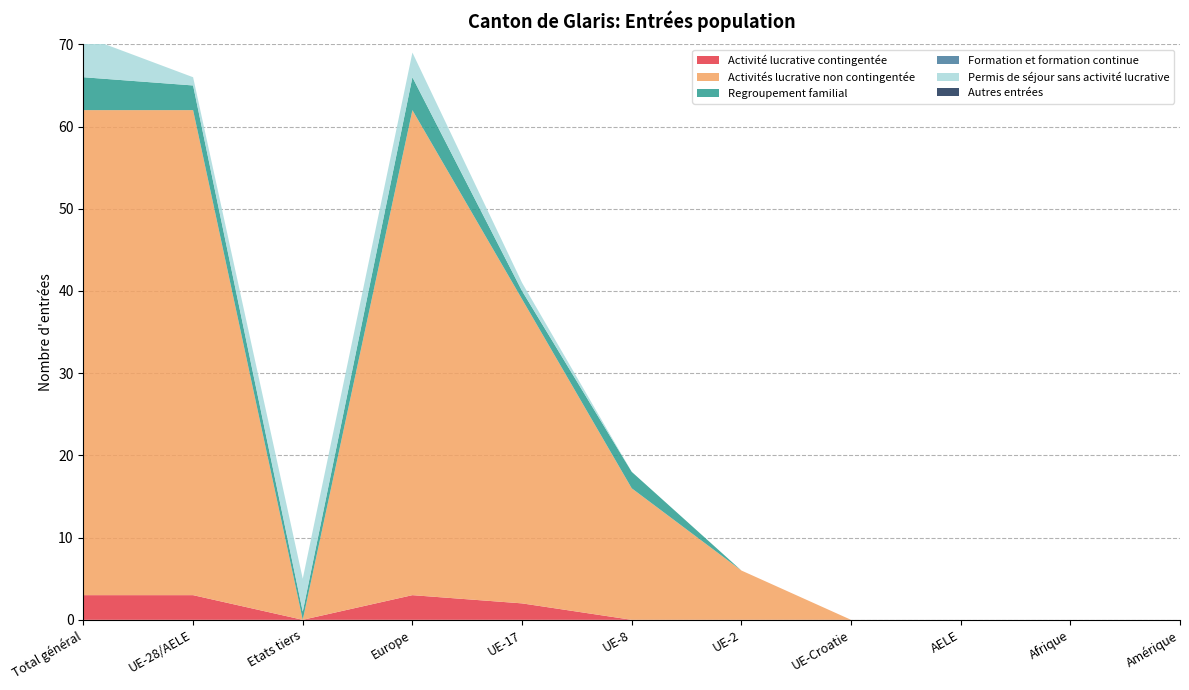

Reading left to right, transcribe all the data shown in this chart.

Activité lucrative contingentée: Total général=3	UE-28/AELE=3	Etats tiers=0	Europe=3	UE-17=2	UE-8=0	UE-2=0	UE-Croatie=0	AELE=0	Afrique=0	Amérique=0
Activités lucrative non contingentée: Total général=59	UE-28/AELE=59	Etats tiers=0	Europe=59	UE-17=37	UE-8=16	UE-2=6	UE-Croatie=0	AELE=0	Afrique=0	Amérique=0
Regroupement familial: Total général=4	UE-28/AELE=3	Etats tiers=1	Europe=4	UE-17=1	UE-8=2	UE-2=0	UE-Croatie=0	AELE=0	Afrique=0	Amérique=0
Formation et formation continue: Total général=0	UE-28/AELE=0	Etats tiers=0	Europe=0	UE-17=0	UE-8=0	UE-2=0	UE-Croatie=0	AELE=0	Afrique=0	Amérique=0
Permis de séjour sans activité lucrative: Total général=5	UE-28/AELE=1	Etats tiers=4	Europe=3	UE-17=1	UE-8=0	UE-2=0	UE-Croatie=0	AELE=0	Afrique=0	Amérique=0
Autres entrées: Total général=0	UE-28/AELE=0	Etats tiers=0	Europe=0	UE-17=0	UE-8=0	UE-2=0	UE-Croatie=0	AELE=0	Afrique=0	Amérique=0